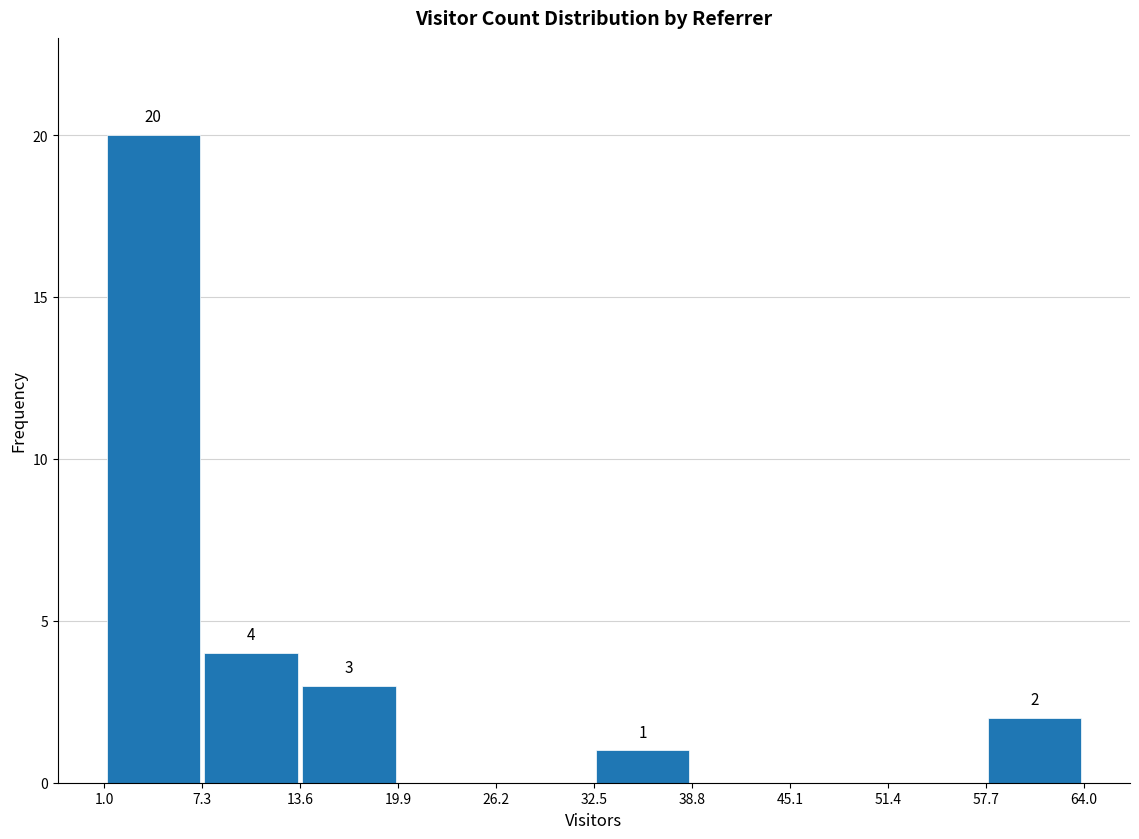

Which range on the x-axis has the tallest bar?

1.0 to 7.3